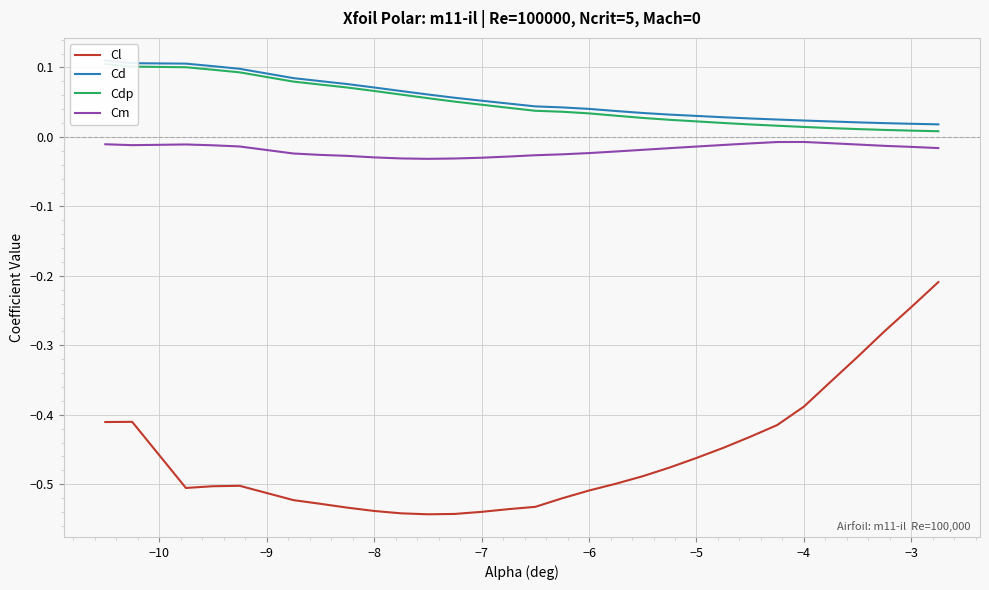

Is this an area chart (filled region under the line)?

No